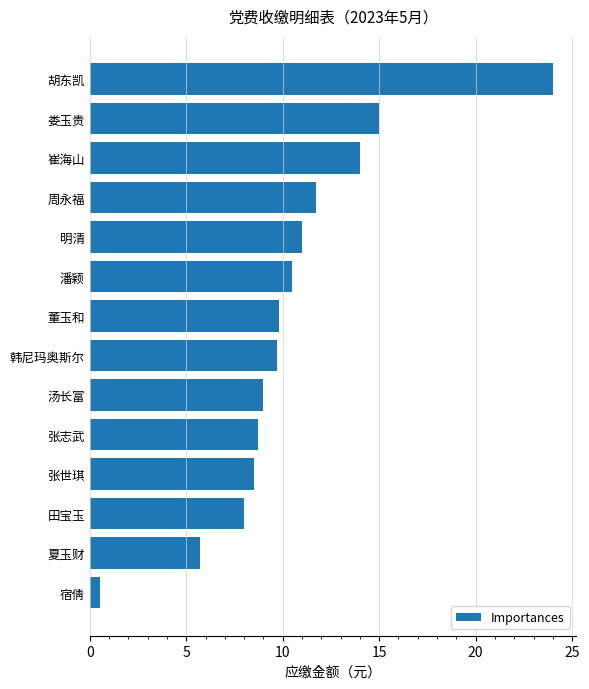

Does the chart contain any negative values?

No